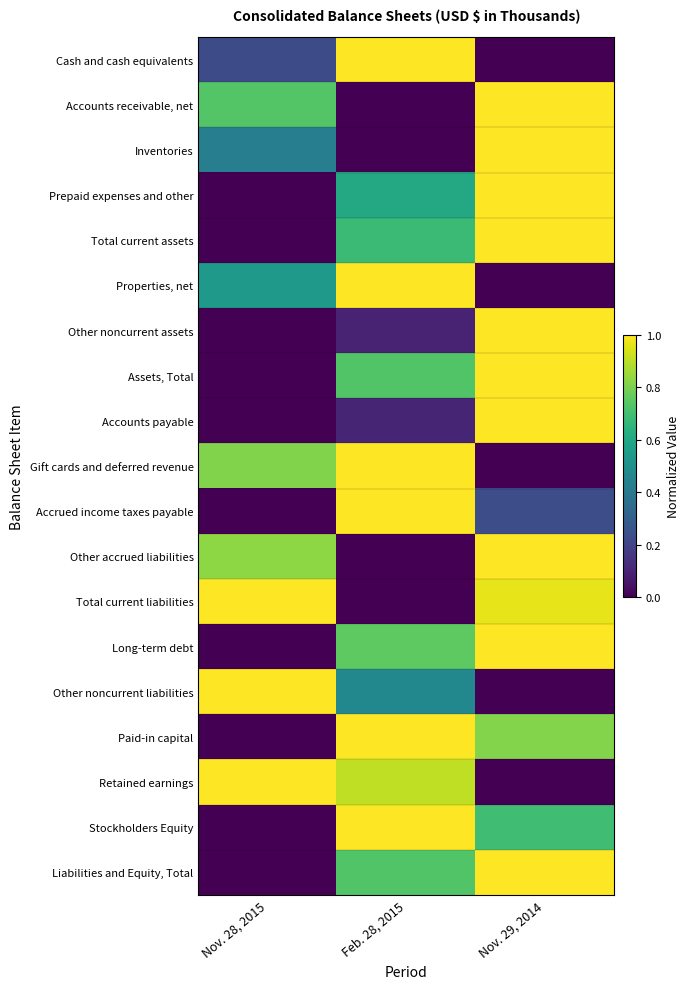

Which series has the widest spread of values?

Cash and cash equivalents